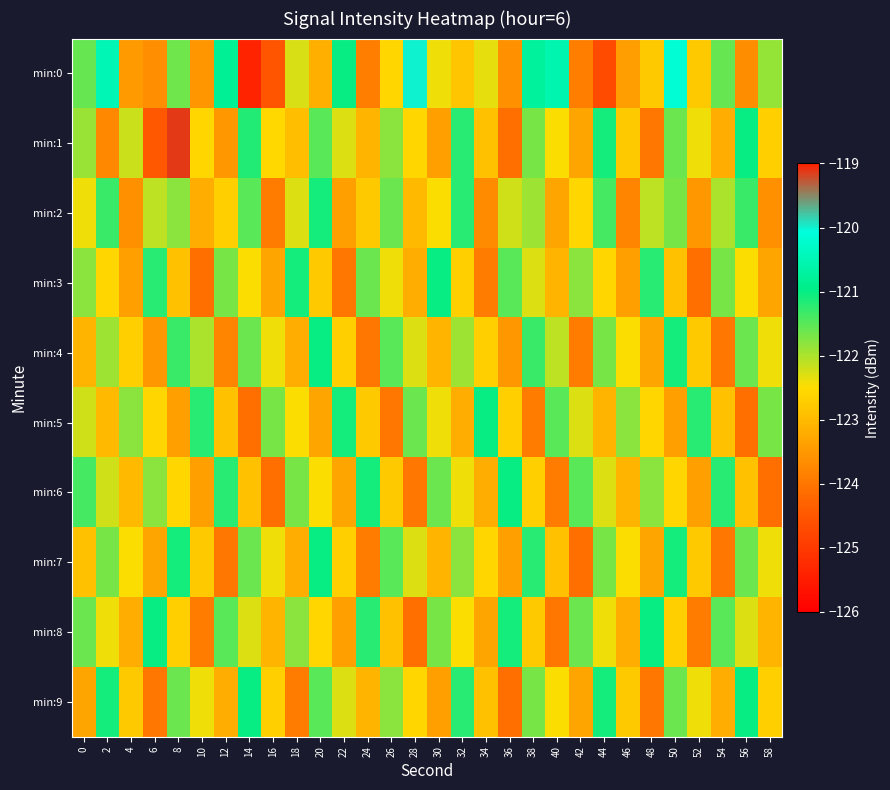

List the series in order of their peak value, highest first.

min:1, min:0, min:3, min:4, min:5, min:6, min:7, min:8, min:9, min:2